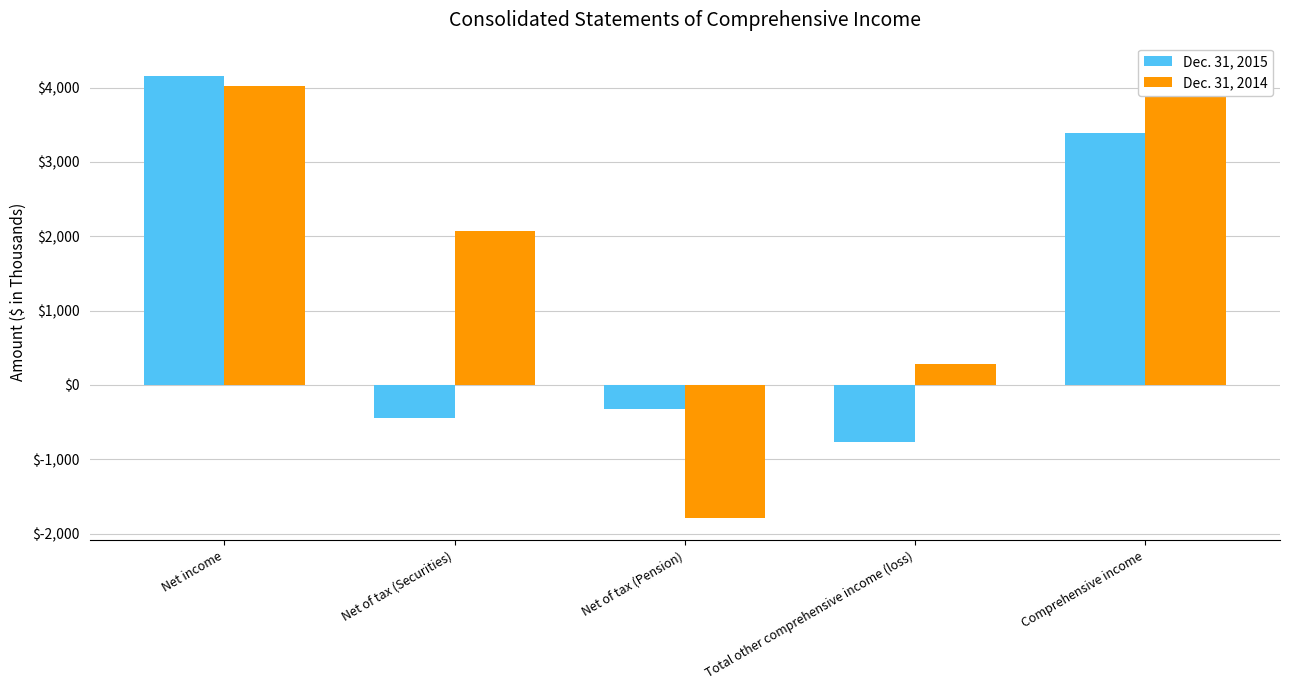

List the series in order of their overall mean, highest first.

Dec. 31, 2014, Dec. 31, 2015